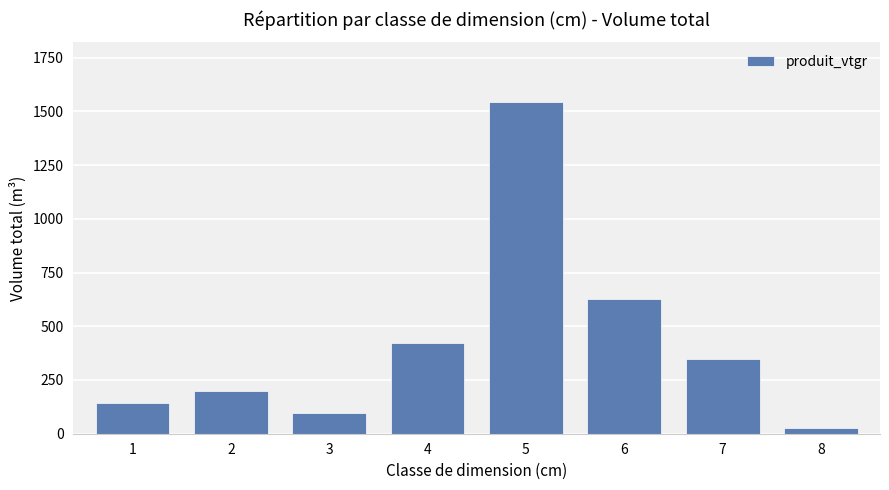

What is the sum of all values?

3402.2